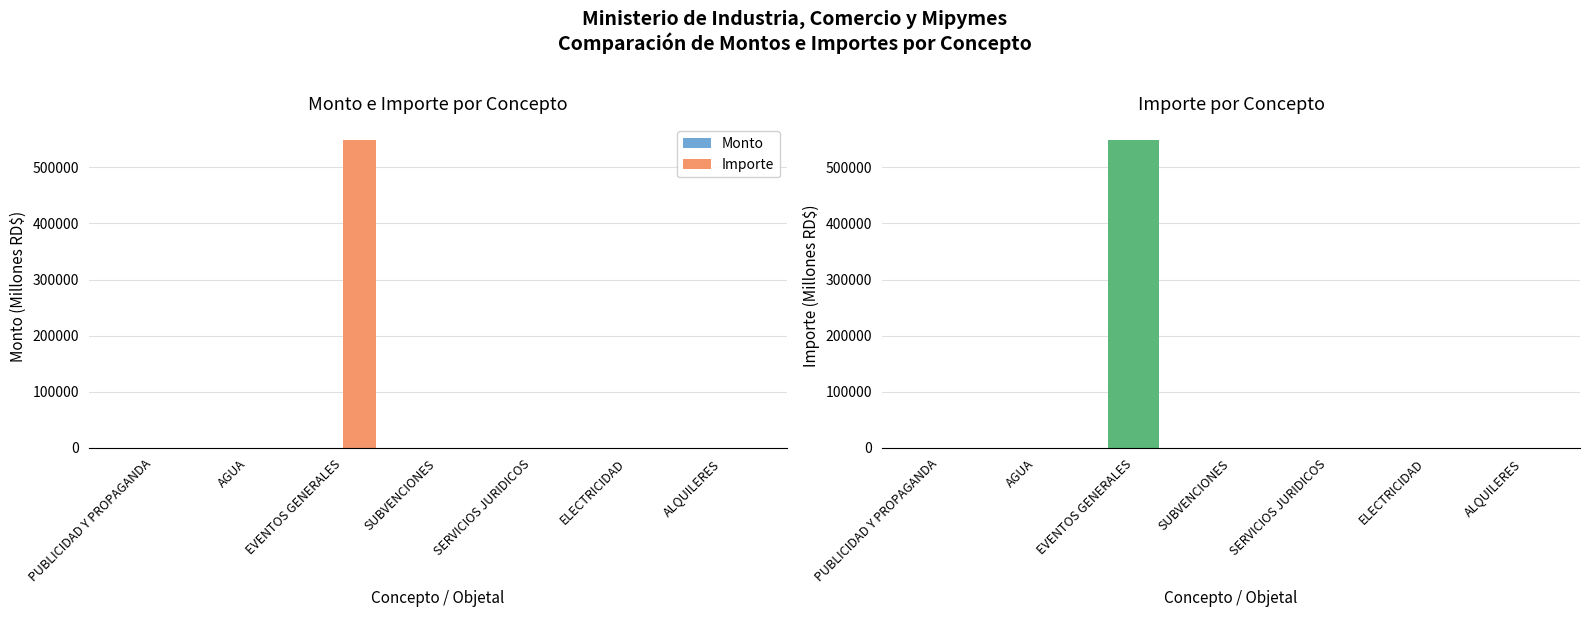

What position from the left is ALQUILERES?

7